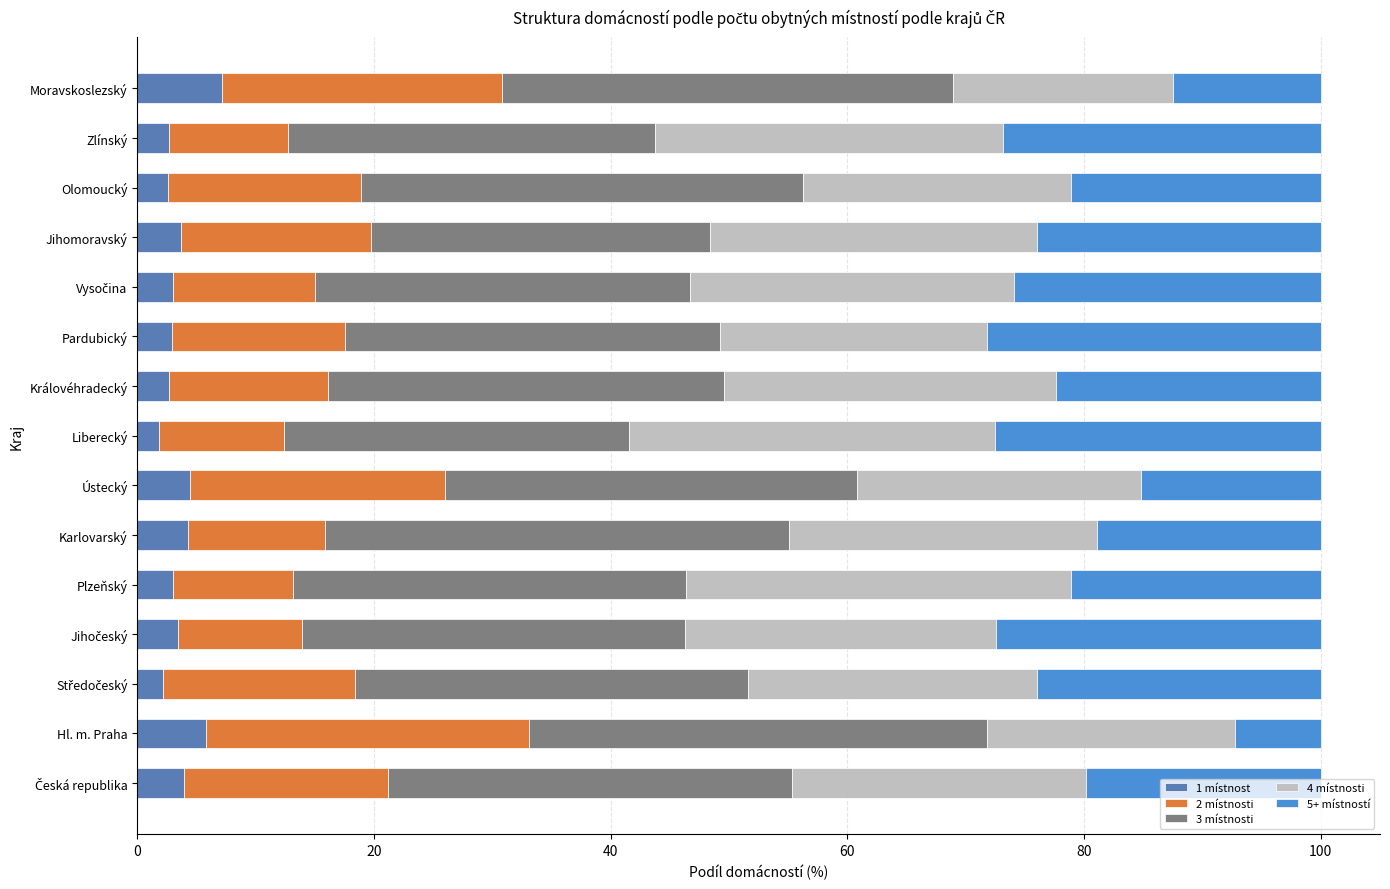

What is the total value across all series at Ústecký?

100.0